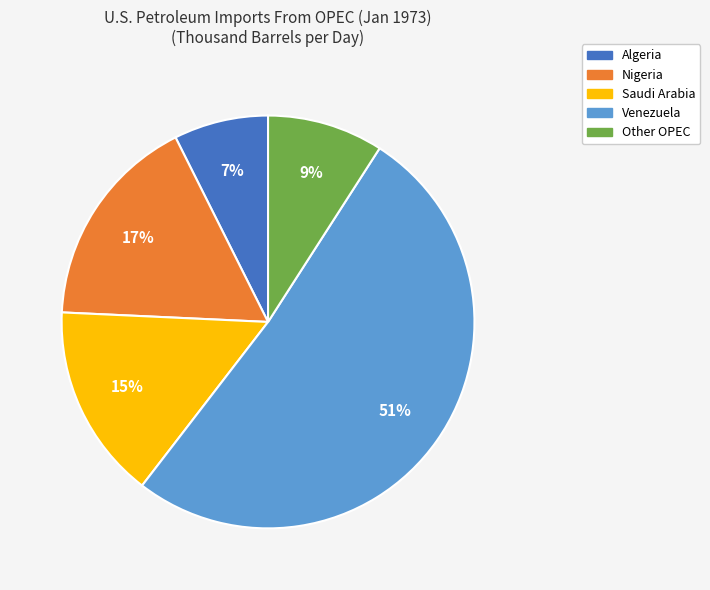

What is the smallest slice in the pie chart?

Algeria